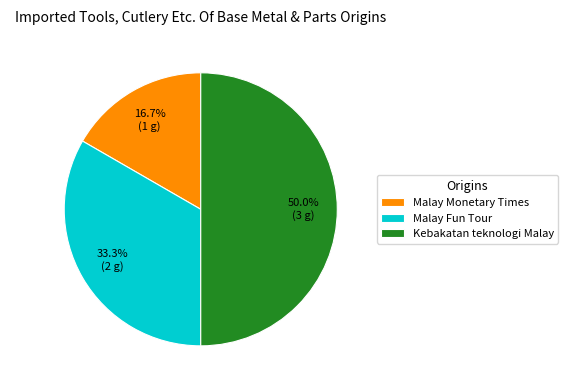

To the nearest percent, what is the combined percentage of Malay Fun Tour and Malay Monetary Times?

50%